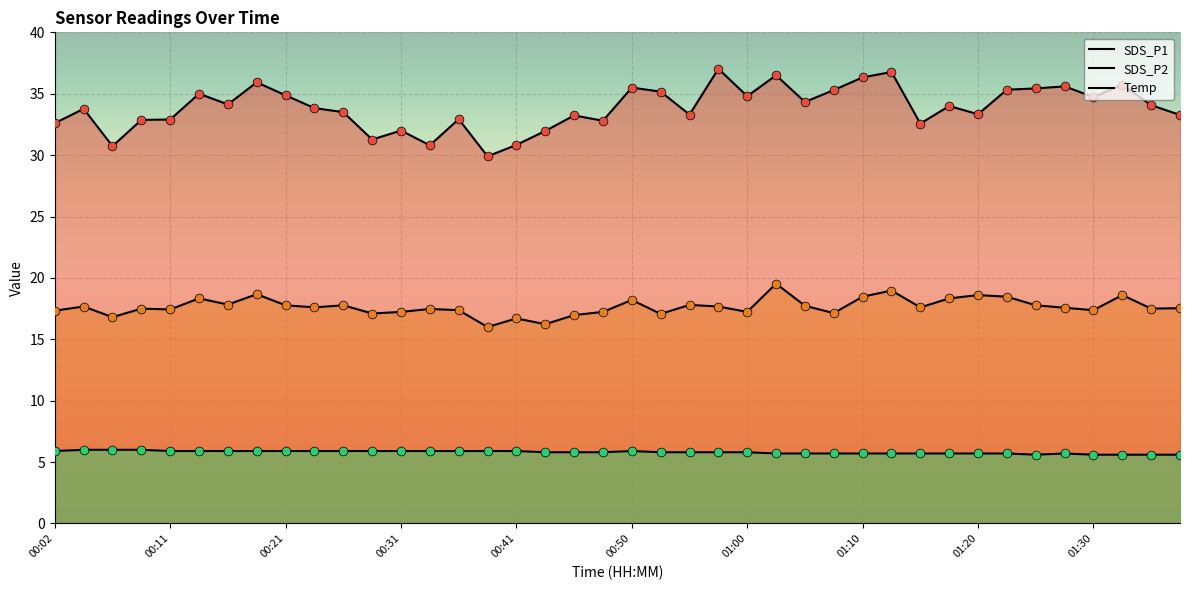

Which series reaches the maximum Y coordinate?

SDS_P1